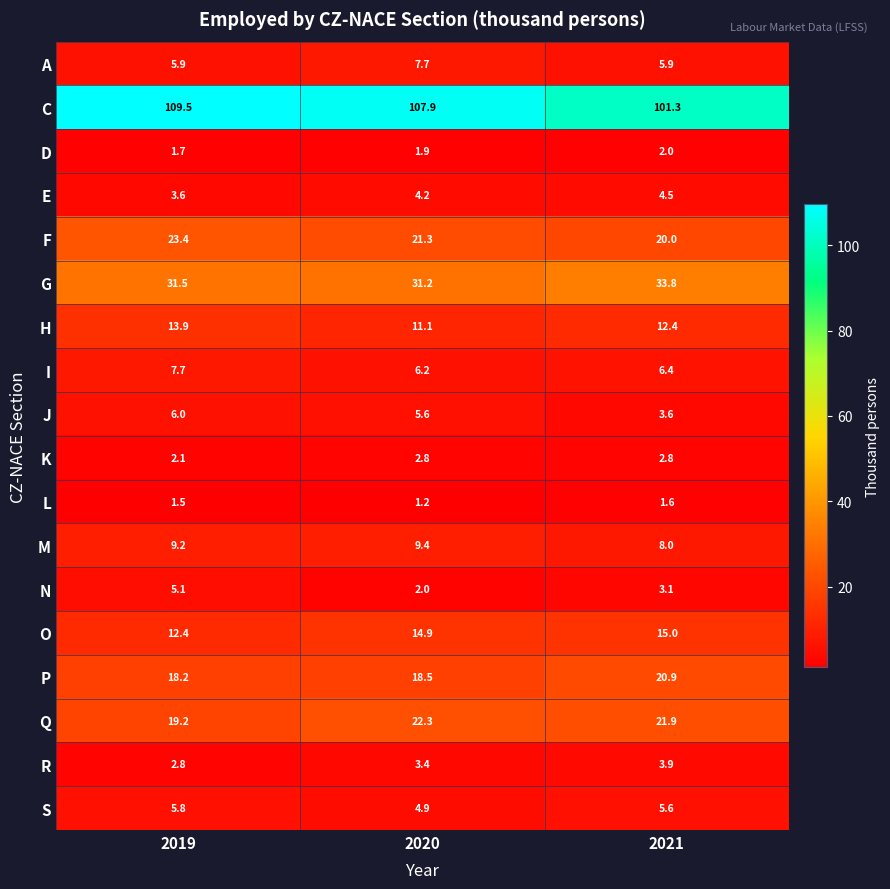

True or false: P has a value of 10.9 at 2021.

False